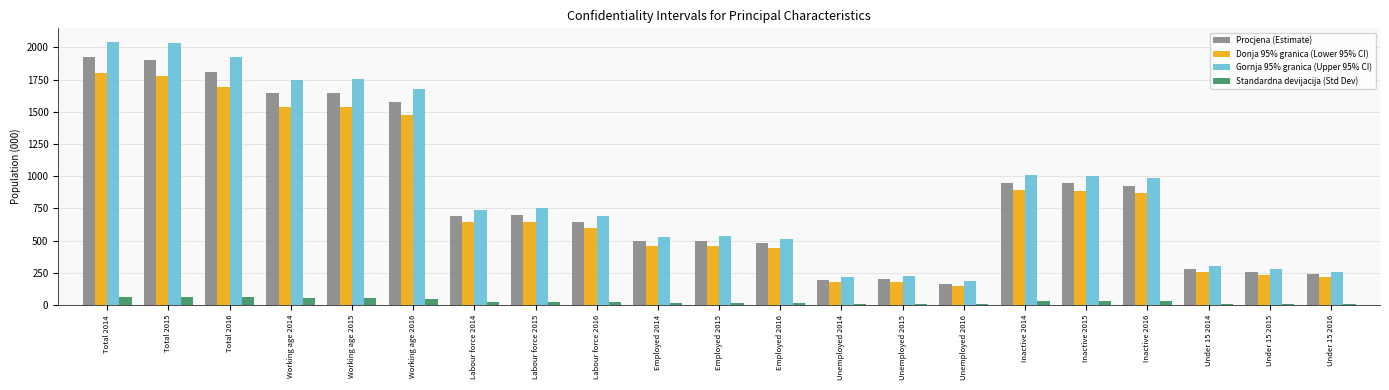

What is the sum of all Gornja 95% granica (Upper 95% CI) values?

19415